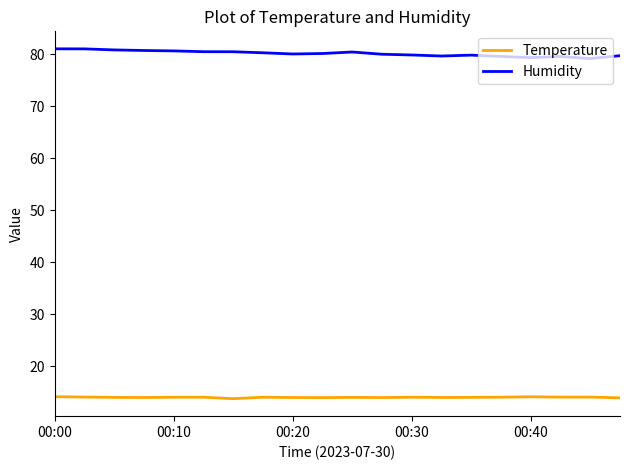

List the series in order of their overall mean, highest first.

Humidity, Temperature